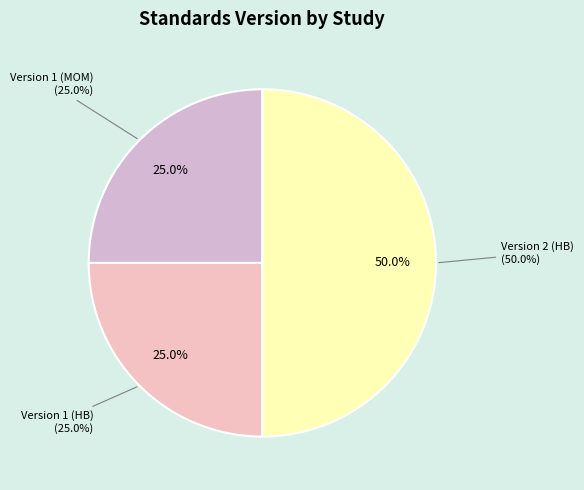

To the nearest percent, what is the average slice percentage?

33%